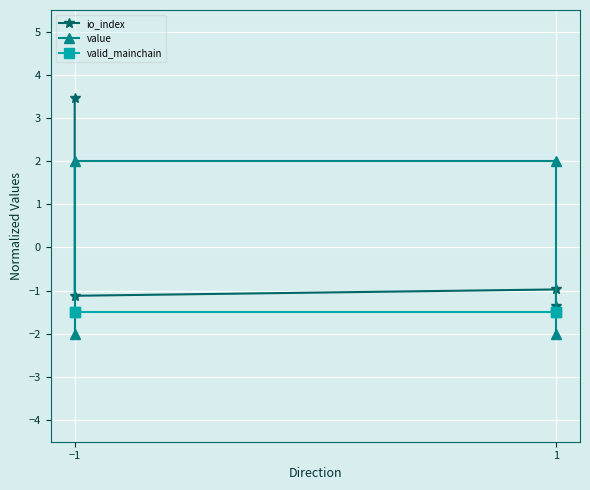

How many lines are shown in the chart?

3